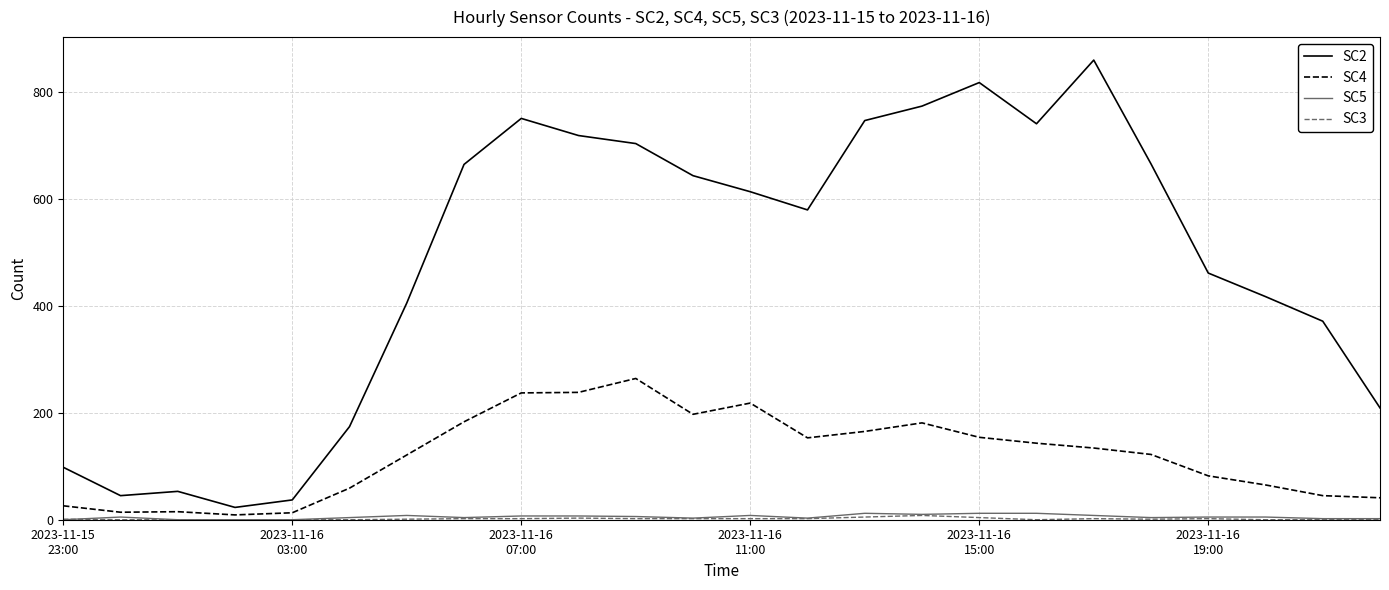

What is the greatest value displayed?

859